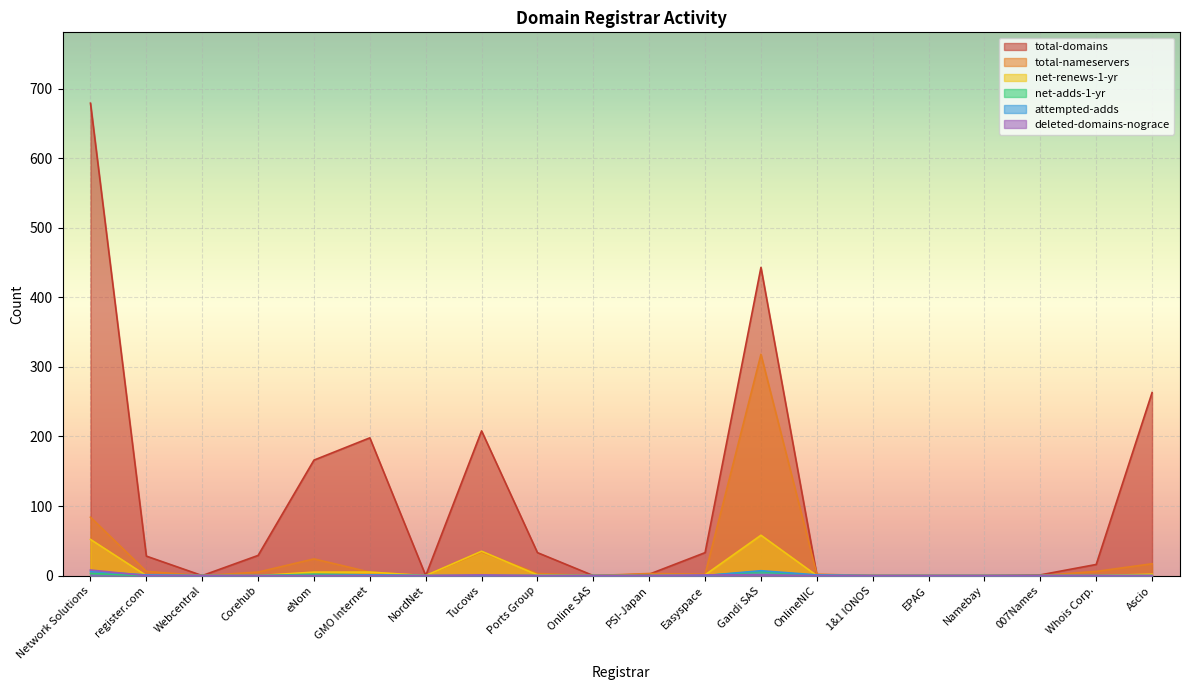

Which category has the highest value across all series?

Network Solutions